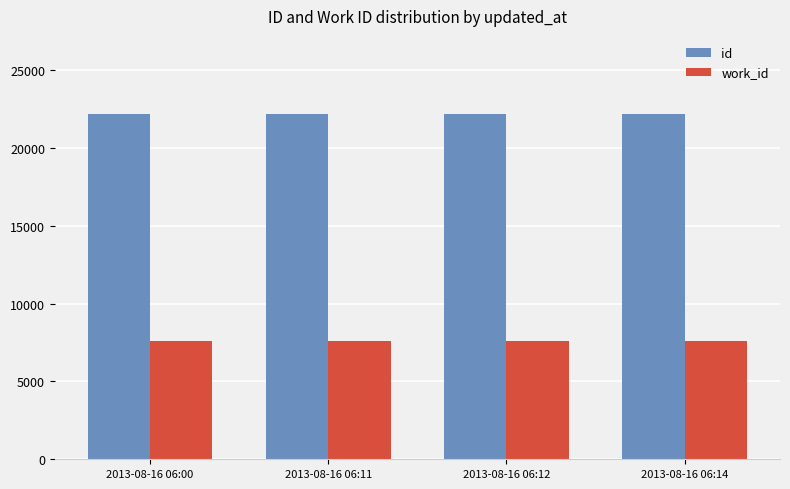

The work_id series shows 3453 at 2013-08-16 06:12. True or false?

False